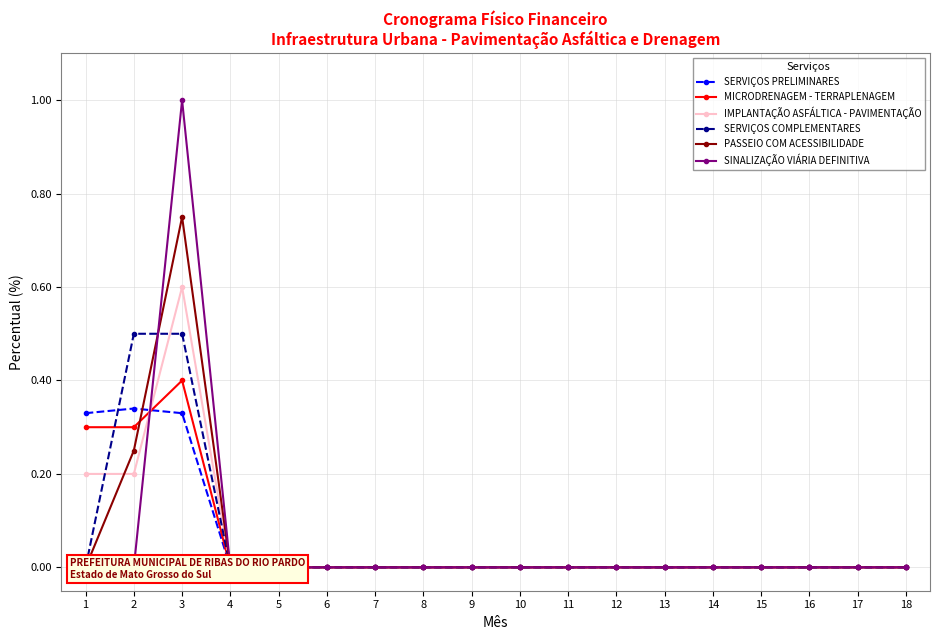

Between 15 and 16, which series saw the biggest shift?

SERVIÇOS PRELIMINARES